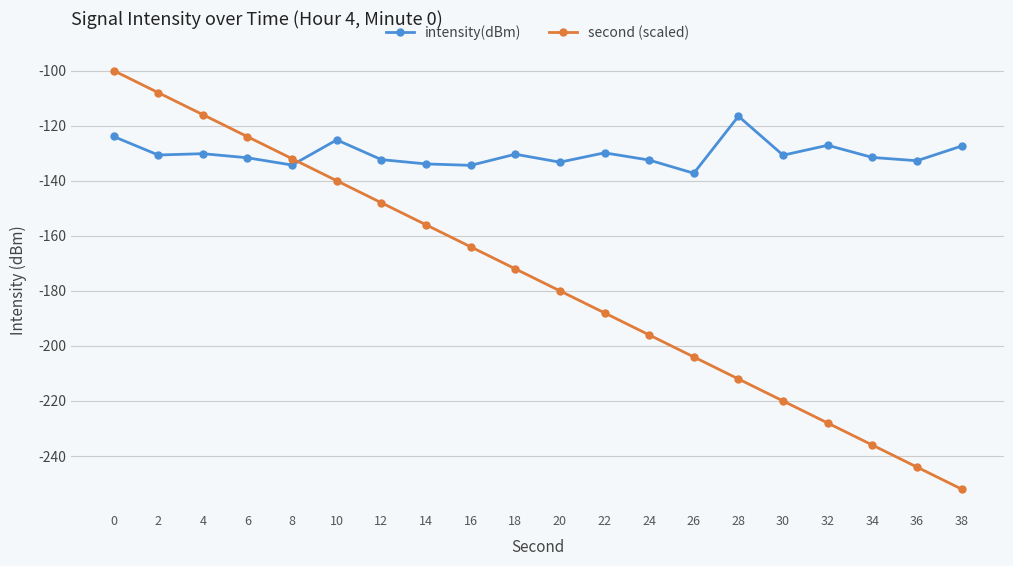

Is it true that intensity(dBm) equals -129.9 at 22?

True